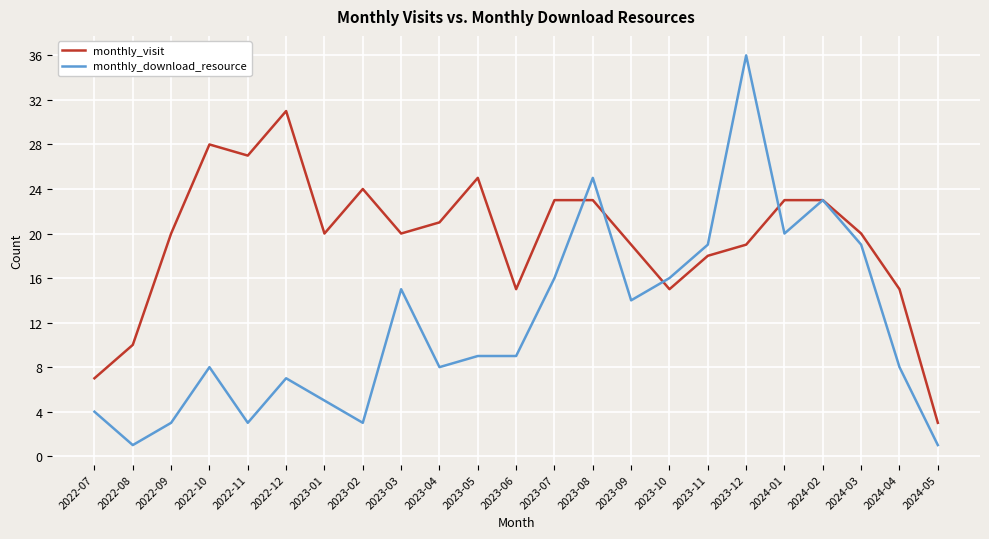

What is the minimum value shown in the chart?

1